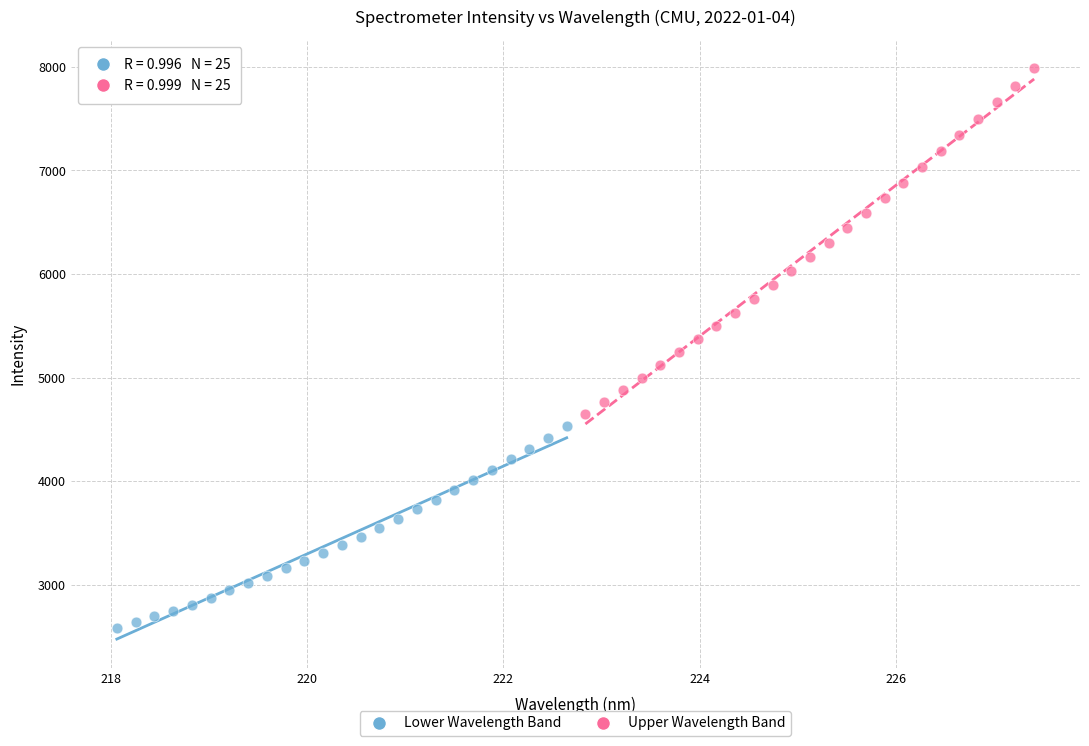

Which series has the largest Y range (max minus min)?

Upper Wavelength Band